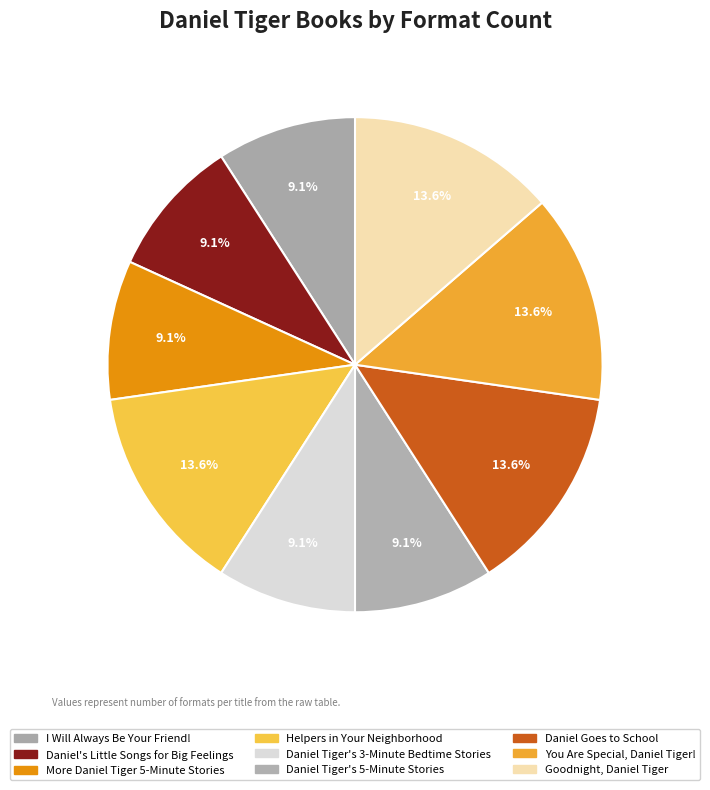

The Daniel's Little Songs for Big Feelings slice represents 11% of the pie. True or false?

False